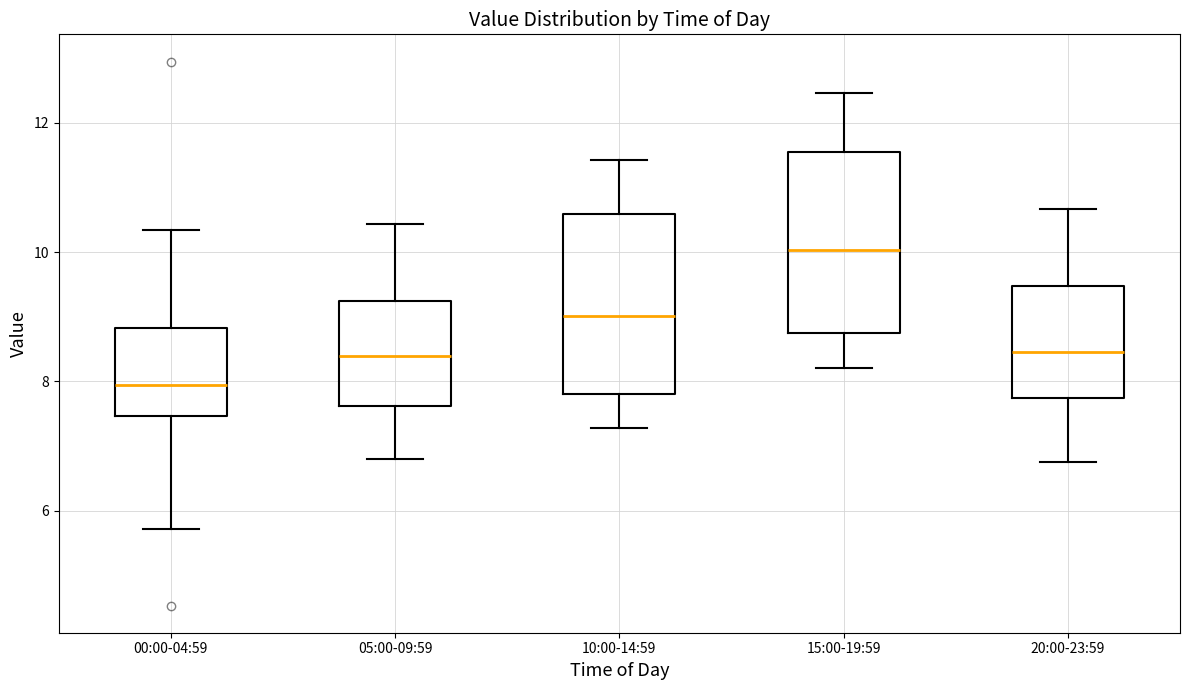

Reading left to right, read every box against the y-axis: the position of its median line, the range the box covers, and the ends of its whiskers. The values are not printed on the chart, so give them approximately, as read against the axis.

00:00-04:59: median 8.0, box 7.4 to 8.8, whiskers 5.8 to 10.4
05:00-09:59: median 8.4, box 7.6 to 9.2, whiskers 6.8 to 10.4
10:00-14:59: median 9.0, box 7.8 to 10.6, whiskers 7.2 to 11.4
15:00-19:59: median 10.0, box 8.8 to 11.6, whiskers 8.2 to 12.4
20:00-23:59: median 8.4, box 7.8 to 9.4, whiskers 6.8 to 10.6